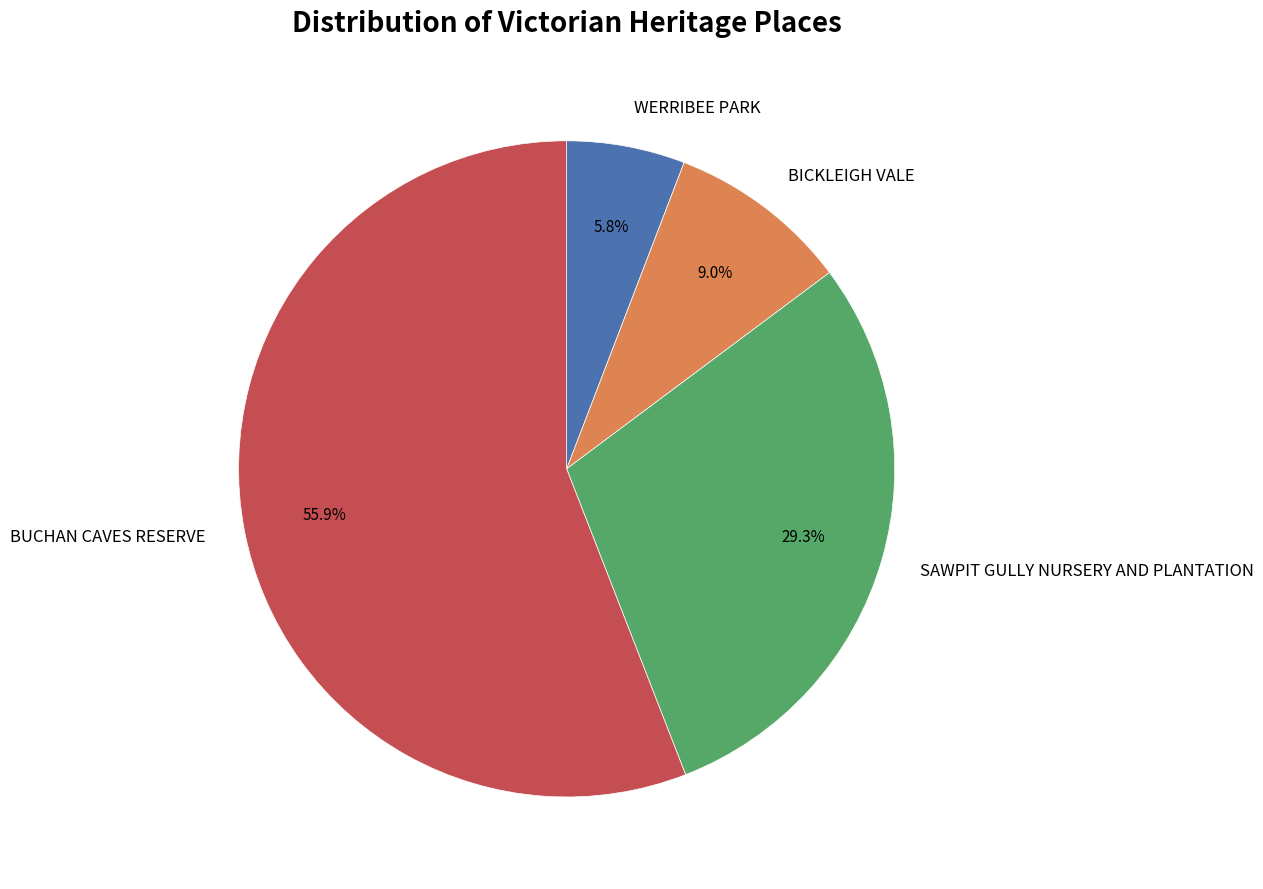

Which has a higher value, BUCHAN CAVES RESERVE or SAWPIT GULLY NURSERY AND PLANTATION?

BUCHAN CAVES RESERVE